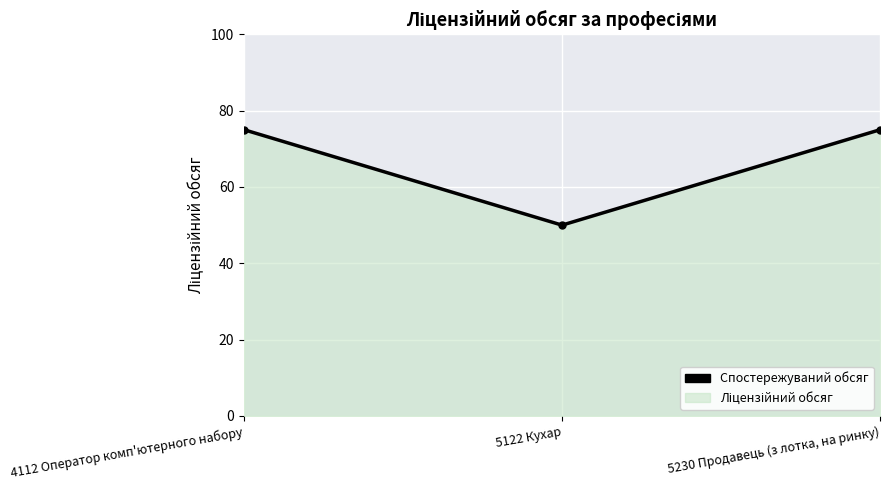

What is the average value?

67